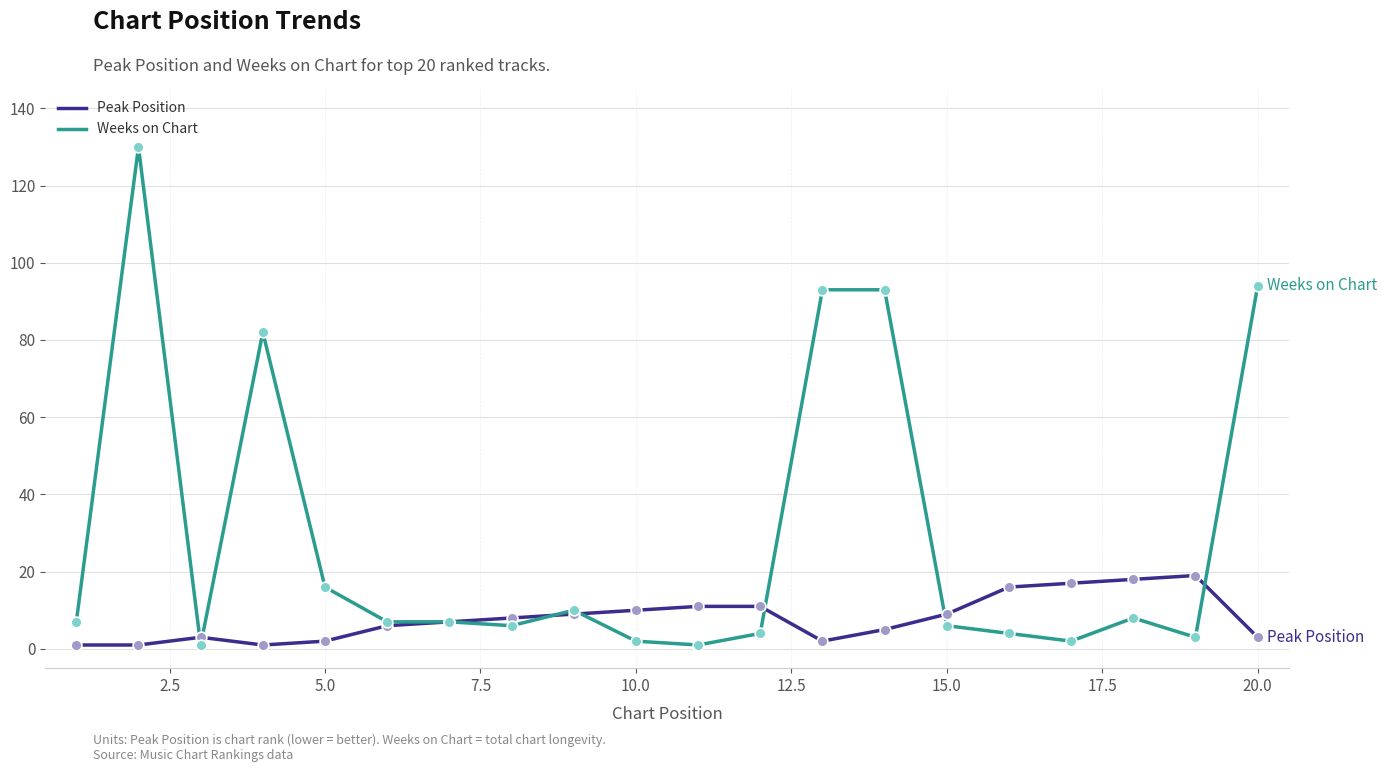

At how many categories does at least one series exceed 114?

1